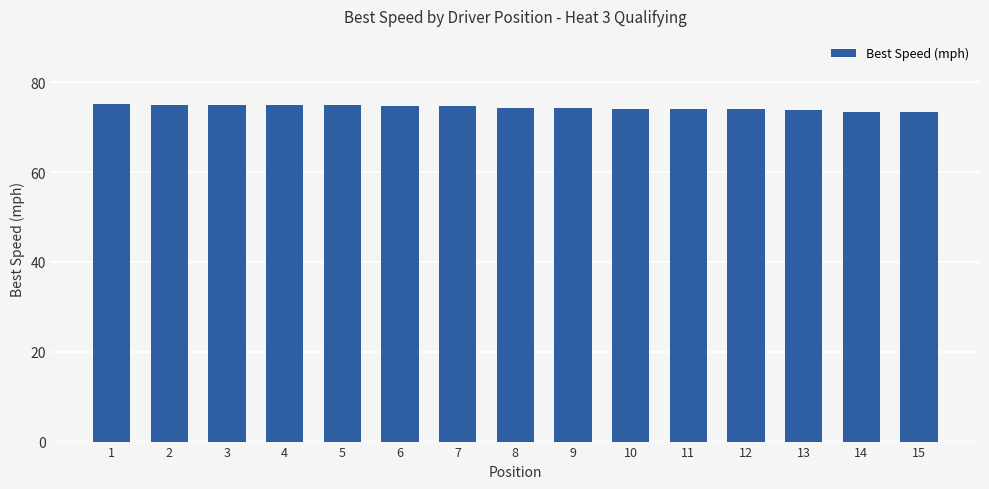

What is the sum of all values?

1116.6